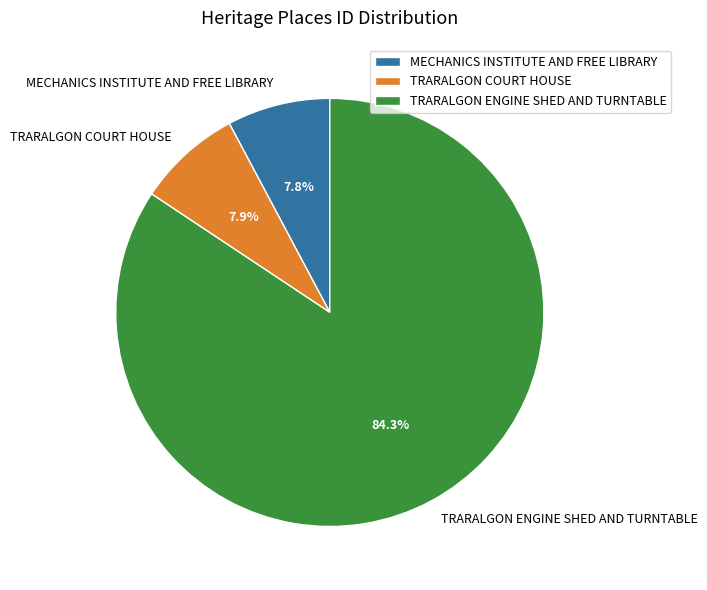

Approximately how many times larger is the value at TRARALGON ENGINE SHED AND TURNTABLE compared to MECHANICS INSTITUTE AND FREE LIBRARY?

10.8